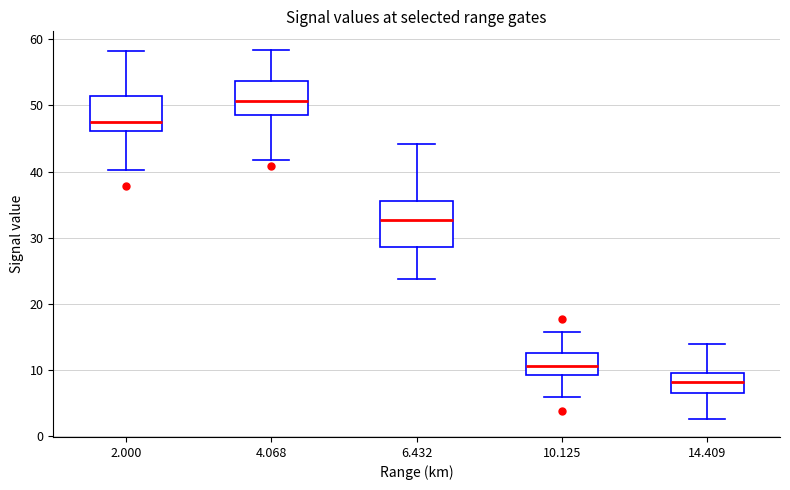

Reading left to right, transcribe this box plot: for each box, give where its median line is, the range the box spans, and where its two whiskers end, as read against the y-axis. The values are not printed on the chart, so give them approximately, as read against the axis.

2.000: median 48, box 46 to 51, whiskers 40 to 58
4.068: median 51, box 49 to 54, whiskers 42 to 58
6.432: median 33, box 29 to 36, whiskers 24 to 44
10.125: median 11, box 9 to 13, whiskers 6 to 16
14.409: median 8, box 7 to 10, whiskers 3 to 14